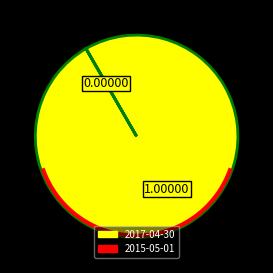

Which category has the smallest portion of the pie?

2015-05-01